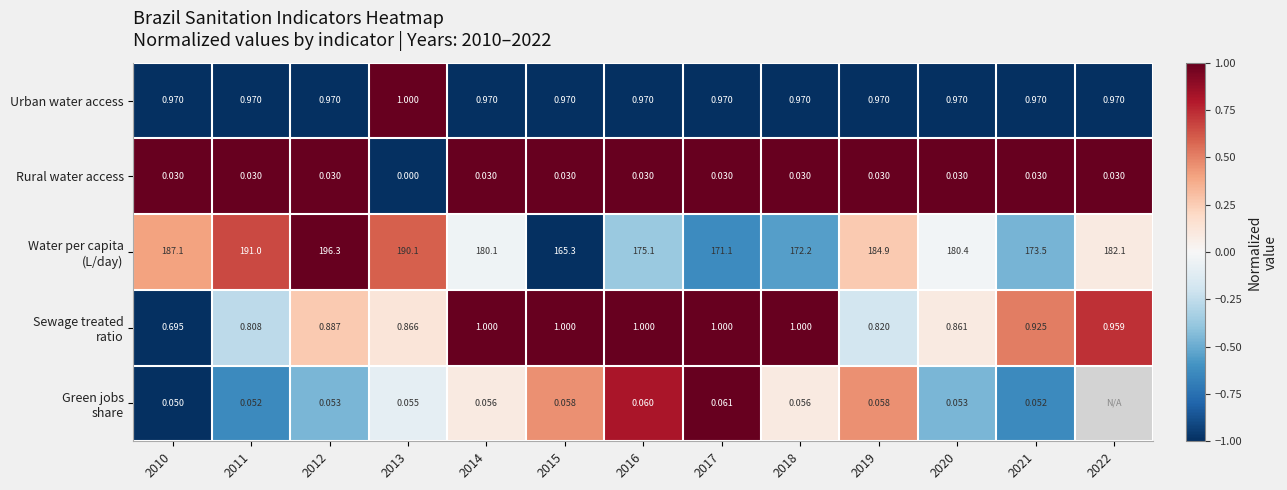

How many categories are shown in the chart?

13